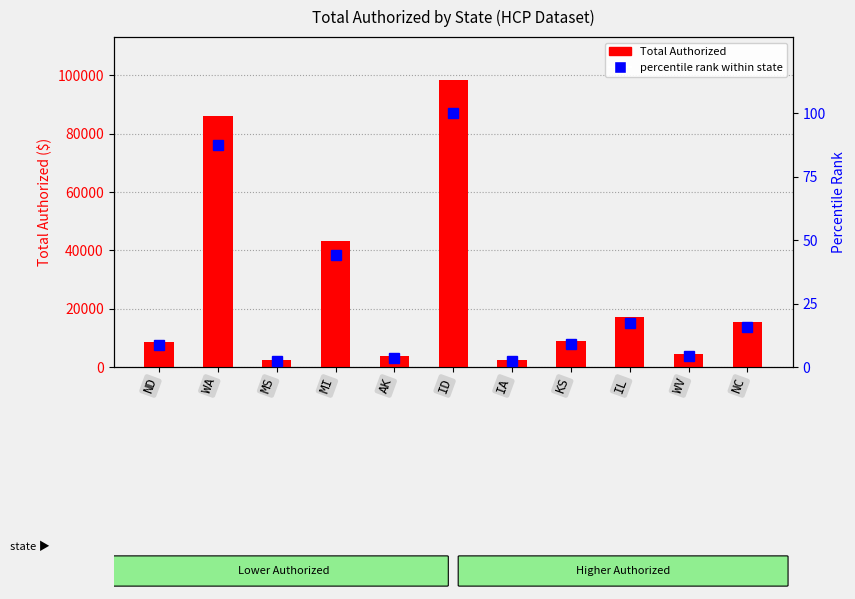

What is the minimum value shown in the chart?

2.4